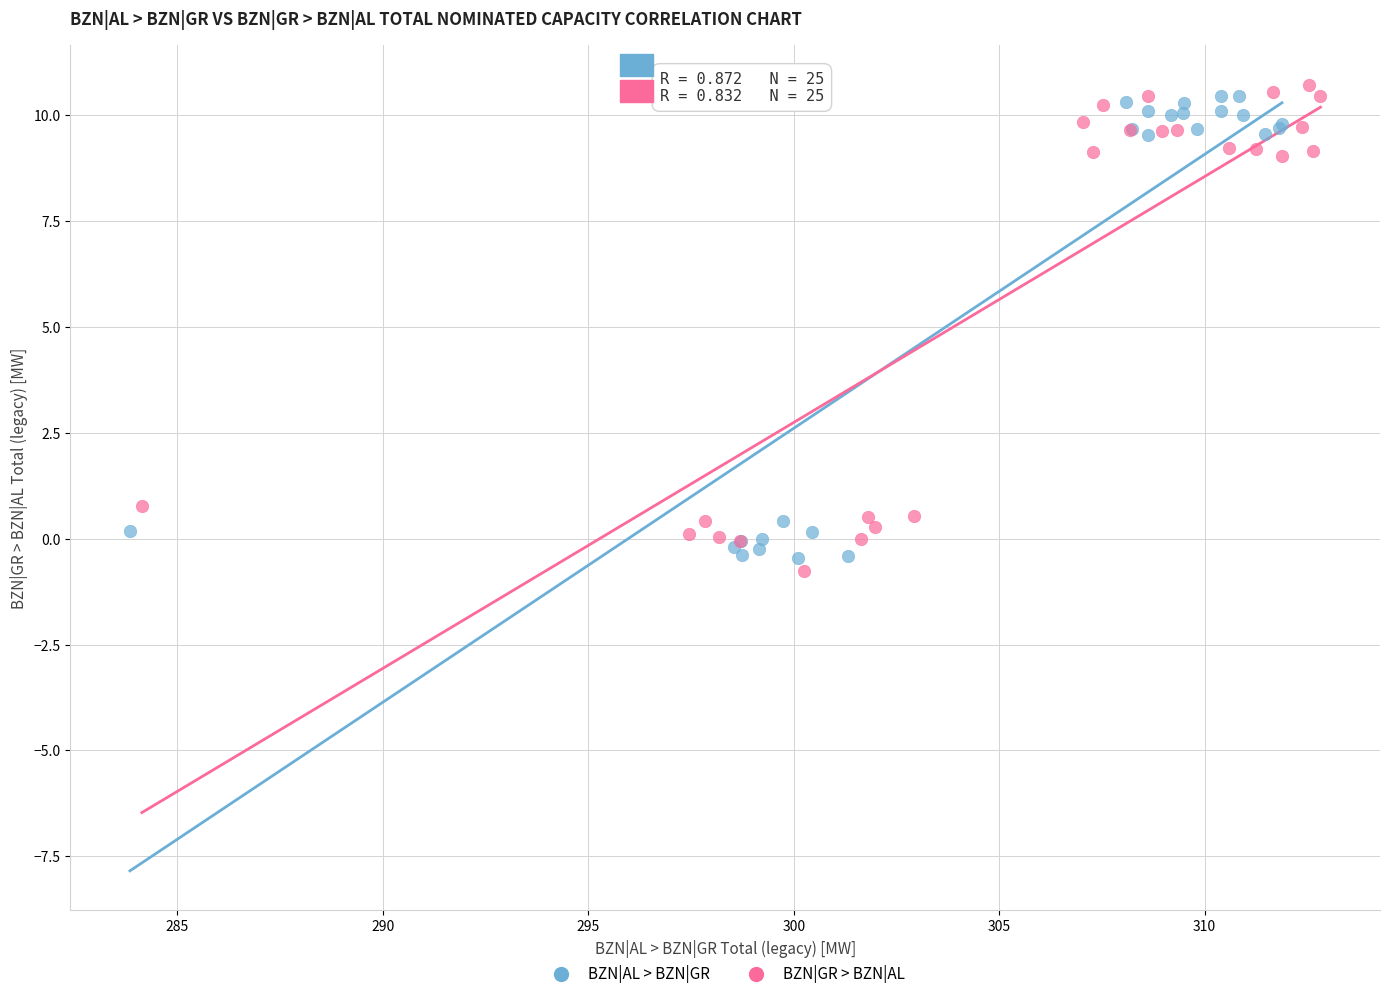

Which series reaches the maximum Y coordinate?

BZN|GR > BZN|AL